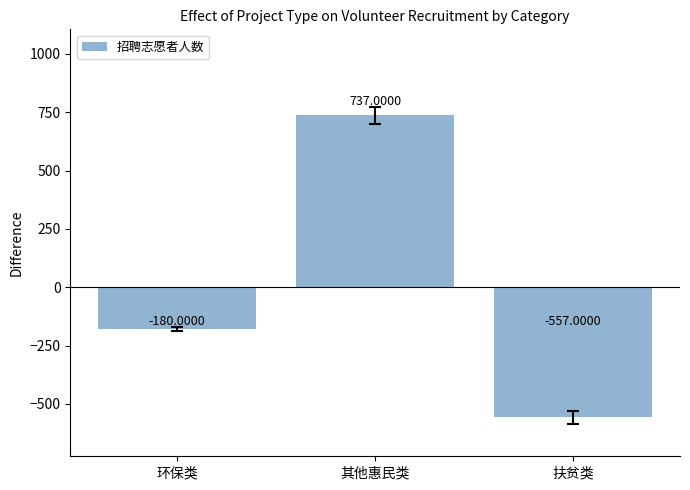

Reading right to left, transcribe all the data shown in this chart.

-557	737	-180